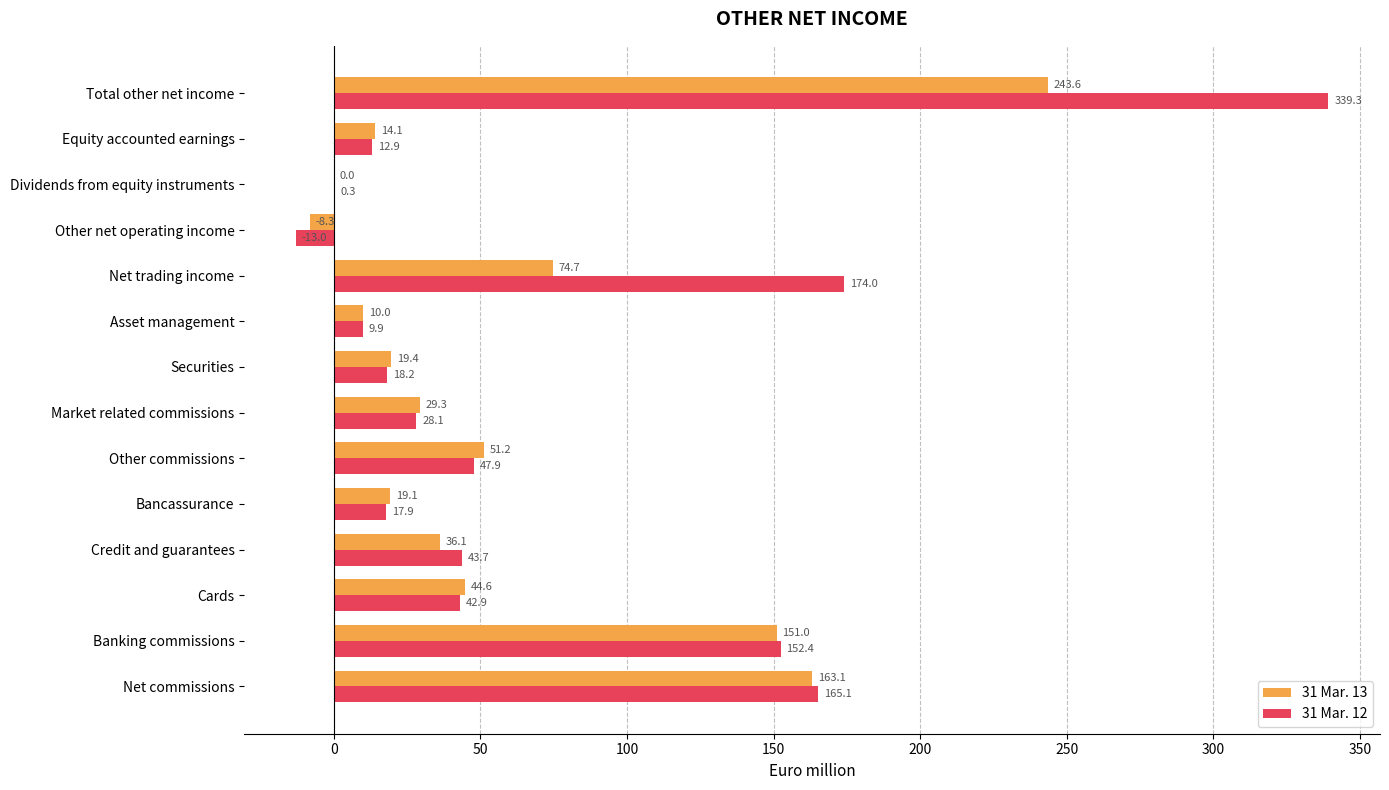

What is the total value across all series at Dividends from equity instruments?

0.3